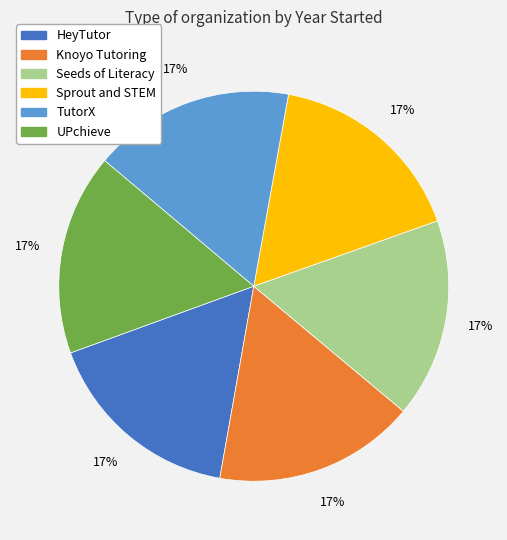

True or false: TutorX accounts for 5% of the total.

False